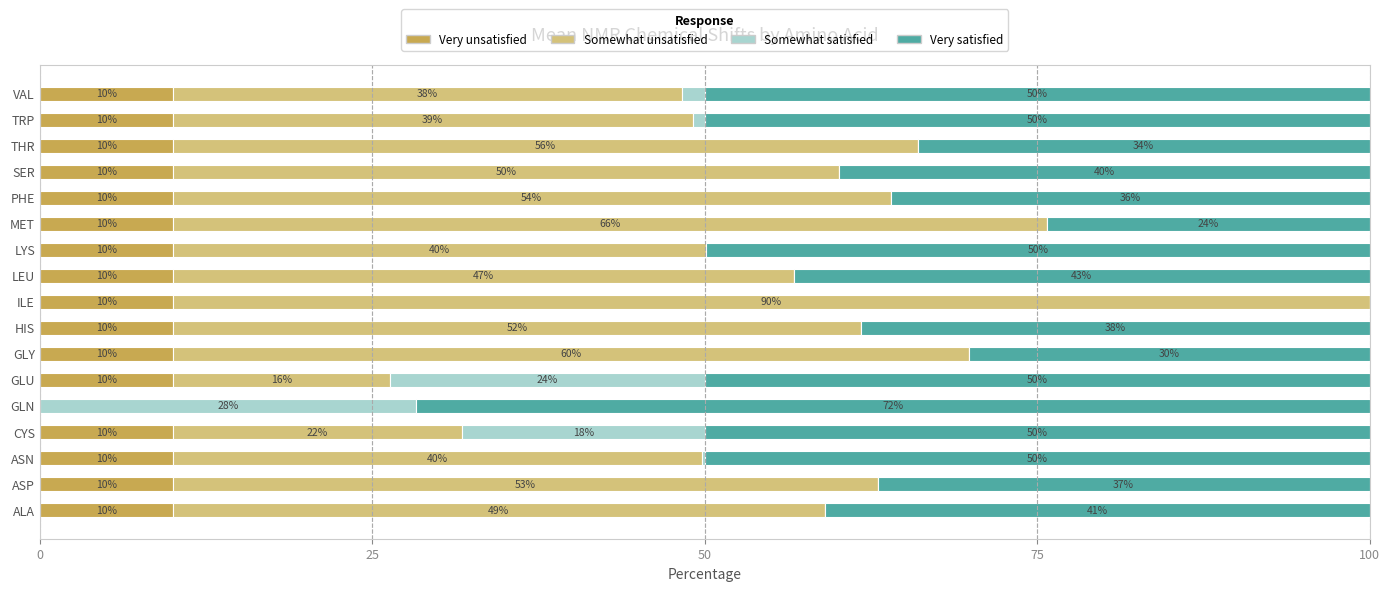

What is the total value across all series at MET?

100.0